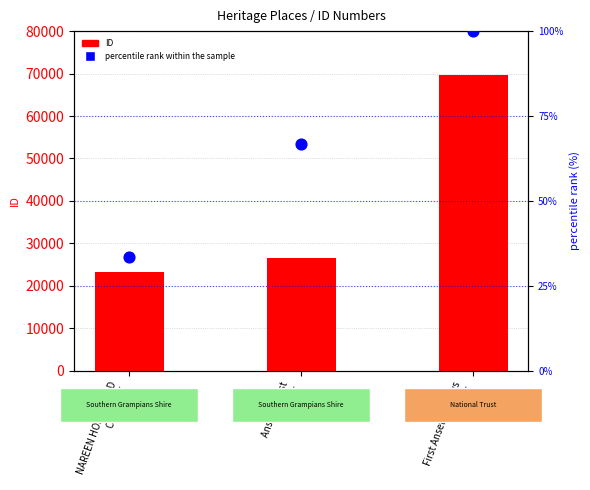

At which category is the sum across all series the highest?

First Ansett Airways
Hangar